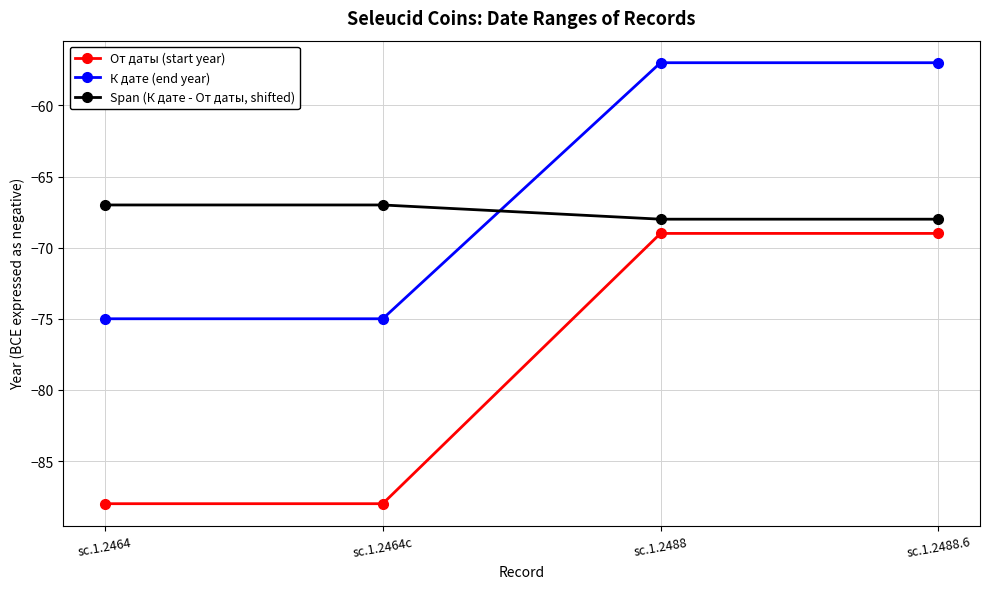

What is the total value across all series at sc.1.2464c?

-230